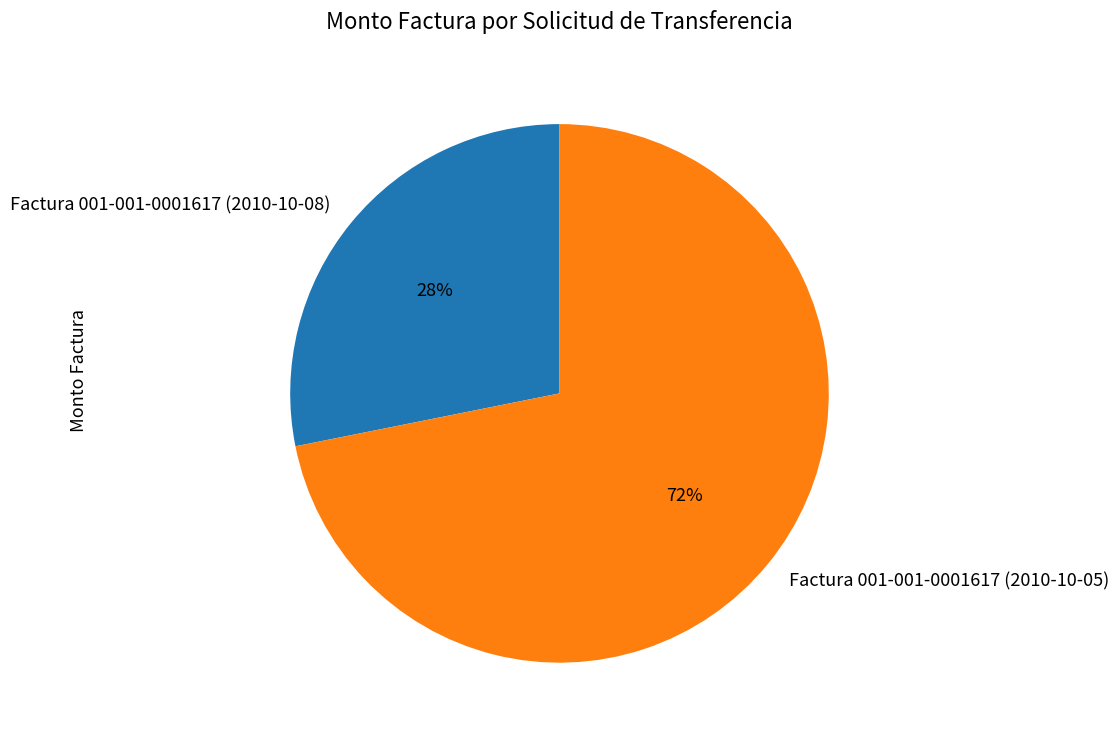

How many slices are in this pie chart?

2